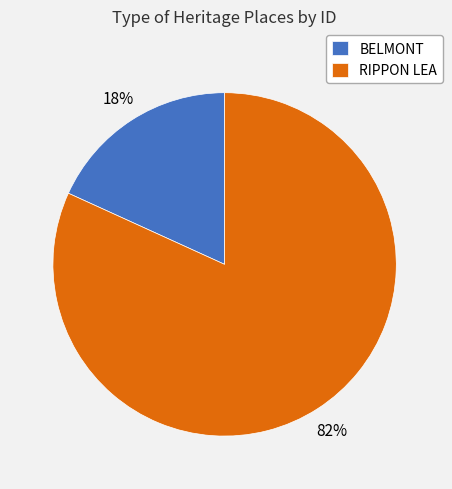

Do BELMONT and RIPPON LEA together represent more than half of the pie?

Yes